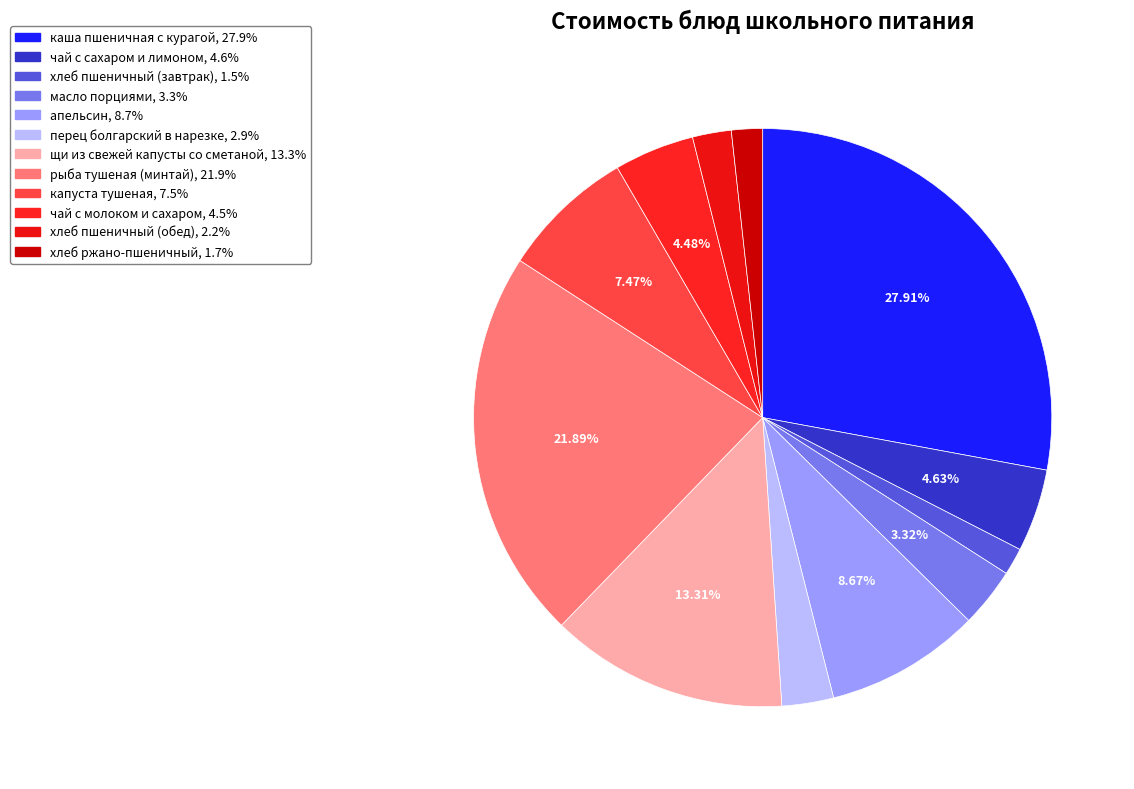

How many segments does this pie chart have?

12